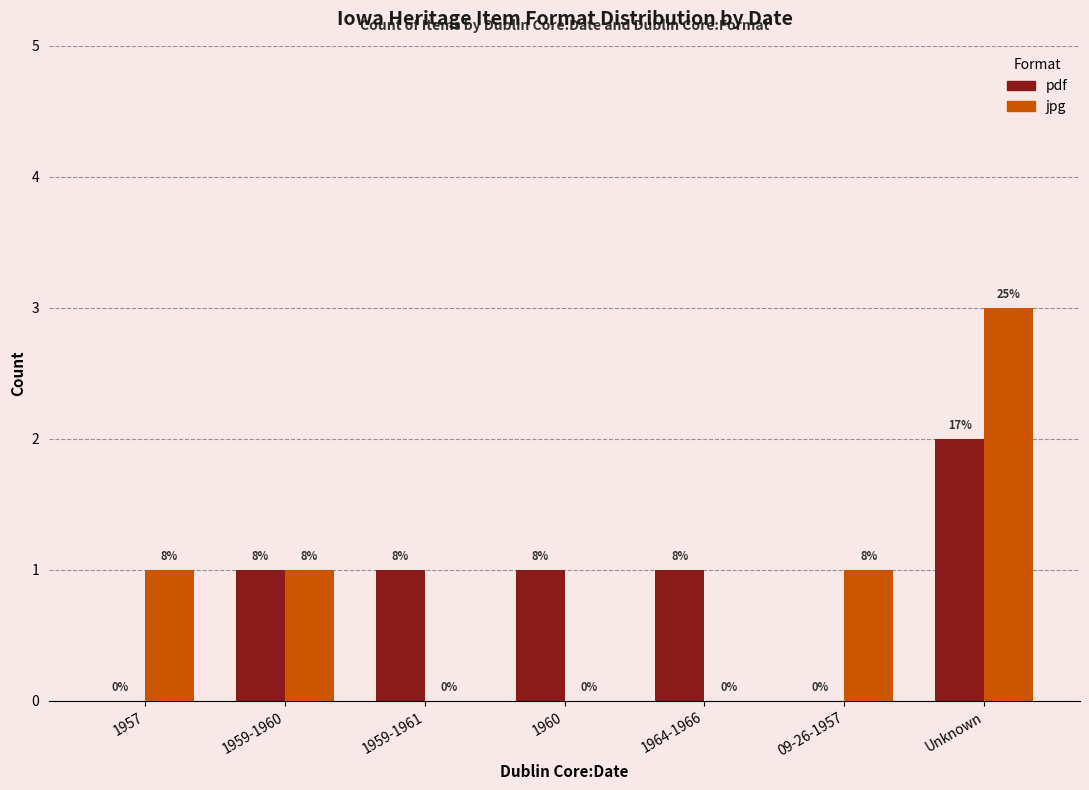

Reading right to left, what are all the values shown in this chart?

pdf: 2	0	1	1	1	1	0
jpg: 3	1	0	0	0	1	1